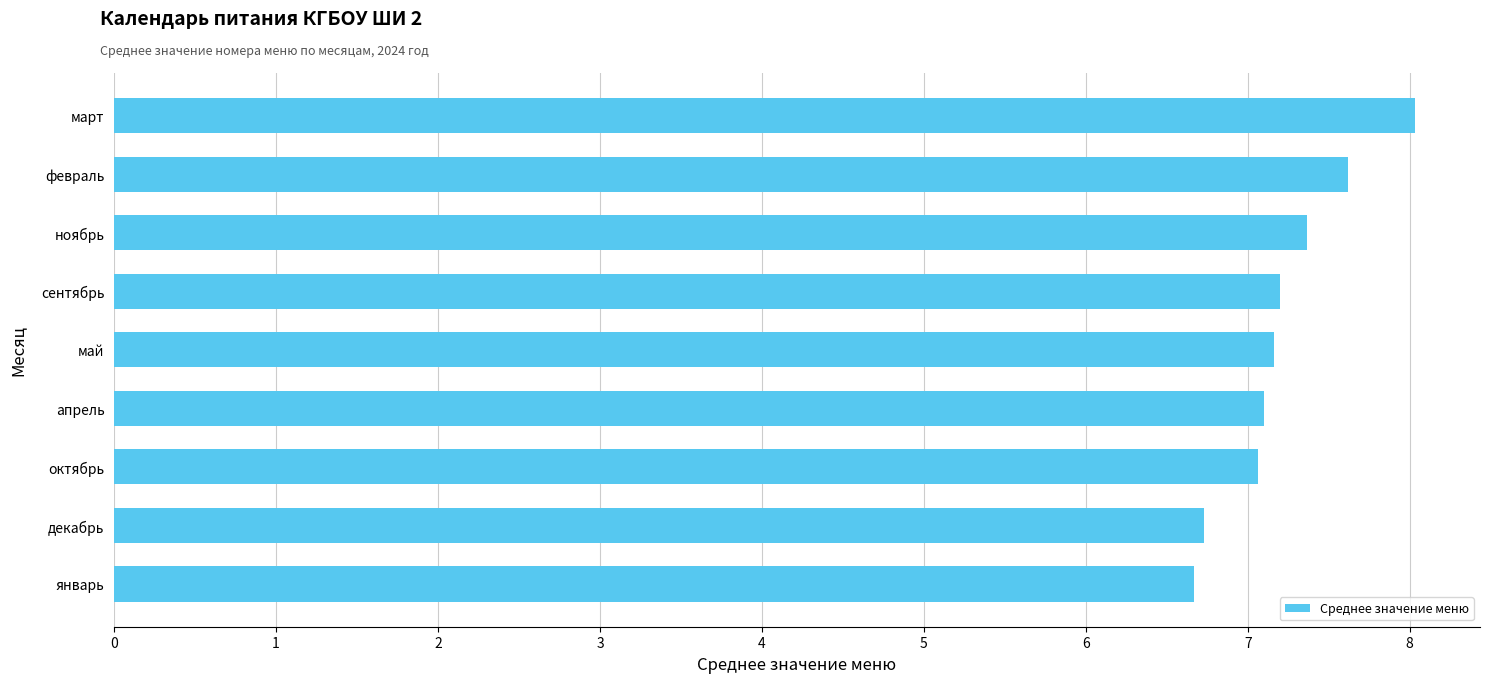

Reading top to bottom, list all the values displayed in this chart.

март=8.0	февраль=7.6	ноябрь=7.4	сентябрь=7.2	май=7.2	апрель=7.1	октябрь=7.1	декабрь=6.7	январь=6.7